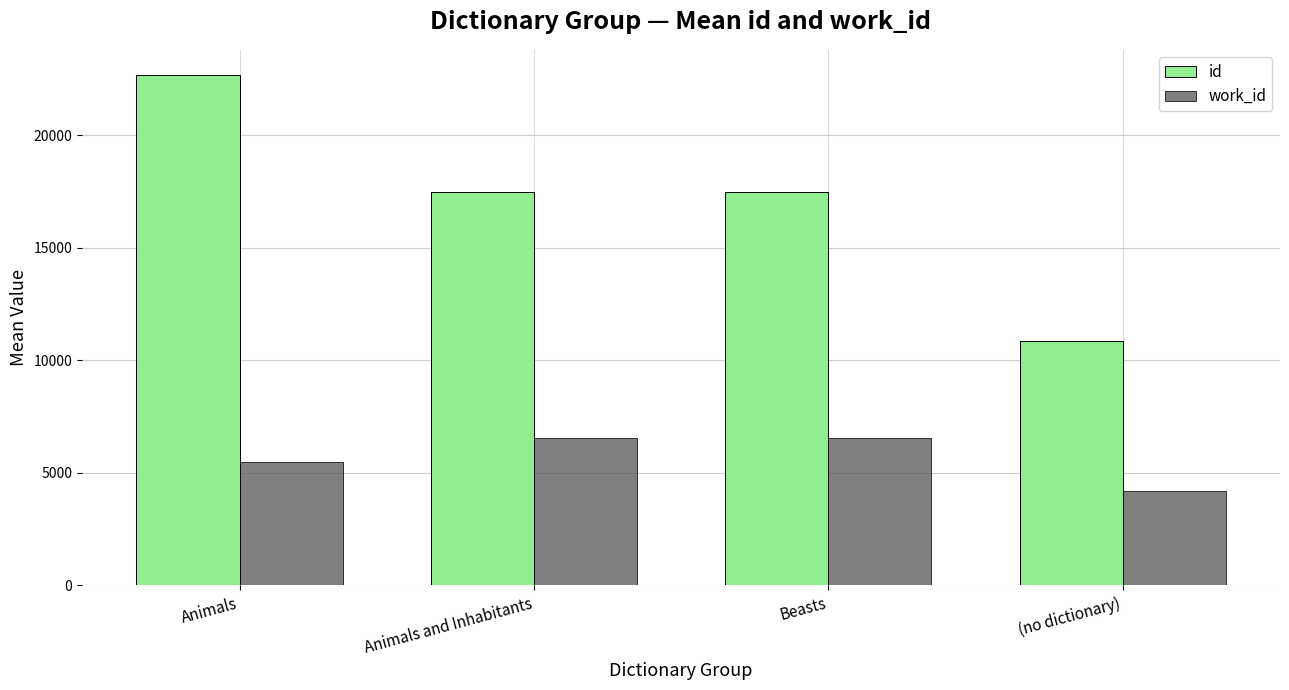

What position from the right is Animals and Inhabitants?

3